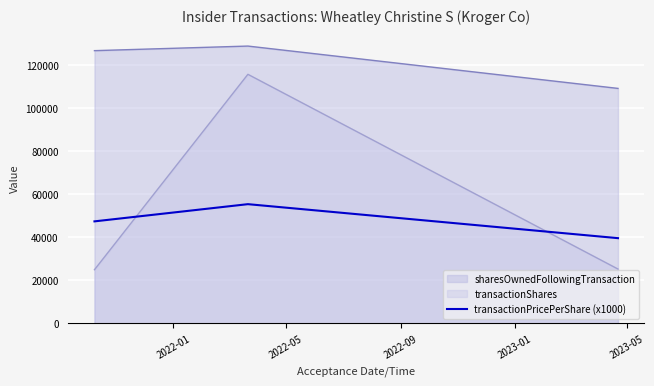

Which series has the widest spread of values?

transactionShares